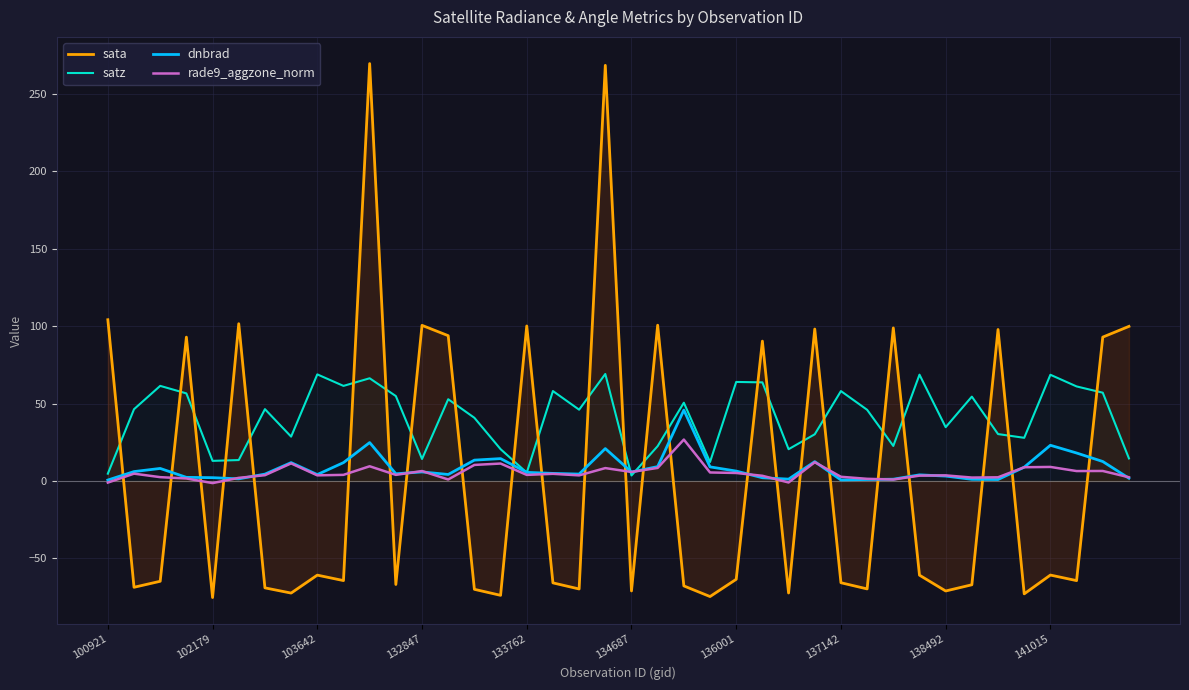

True or false: satz has a value of 12.3 at 137142.

False